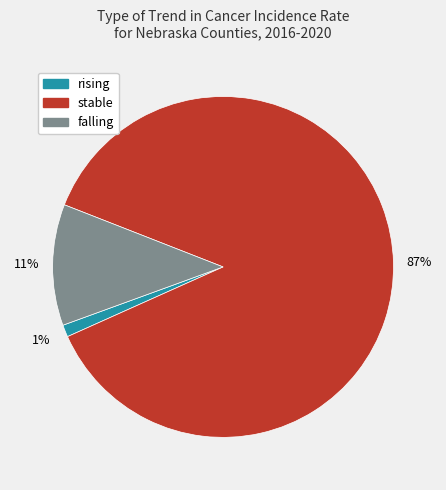

What percentage is the falling slice, to the nearest percent?

11%